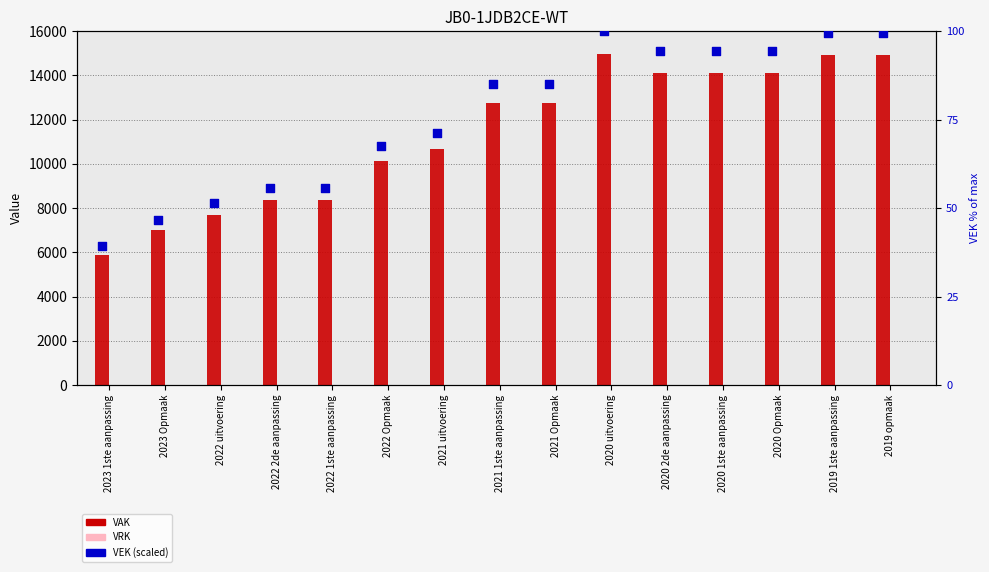

Which series has the largest total across all categories?

VAK